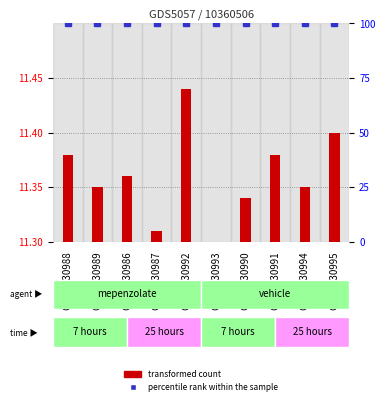

Rank the series by their maximum value, from lowest to highest.

transformed count, percentile rank within the sample